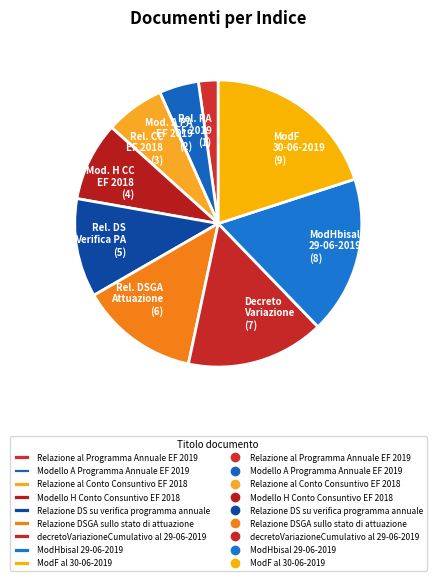

How many slices are in this pie chart?

9